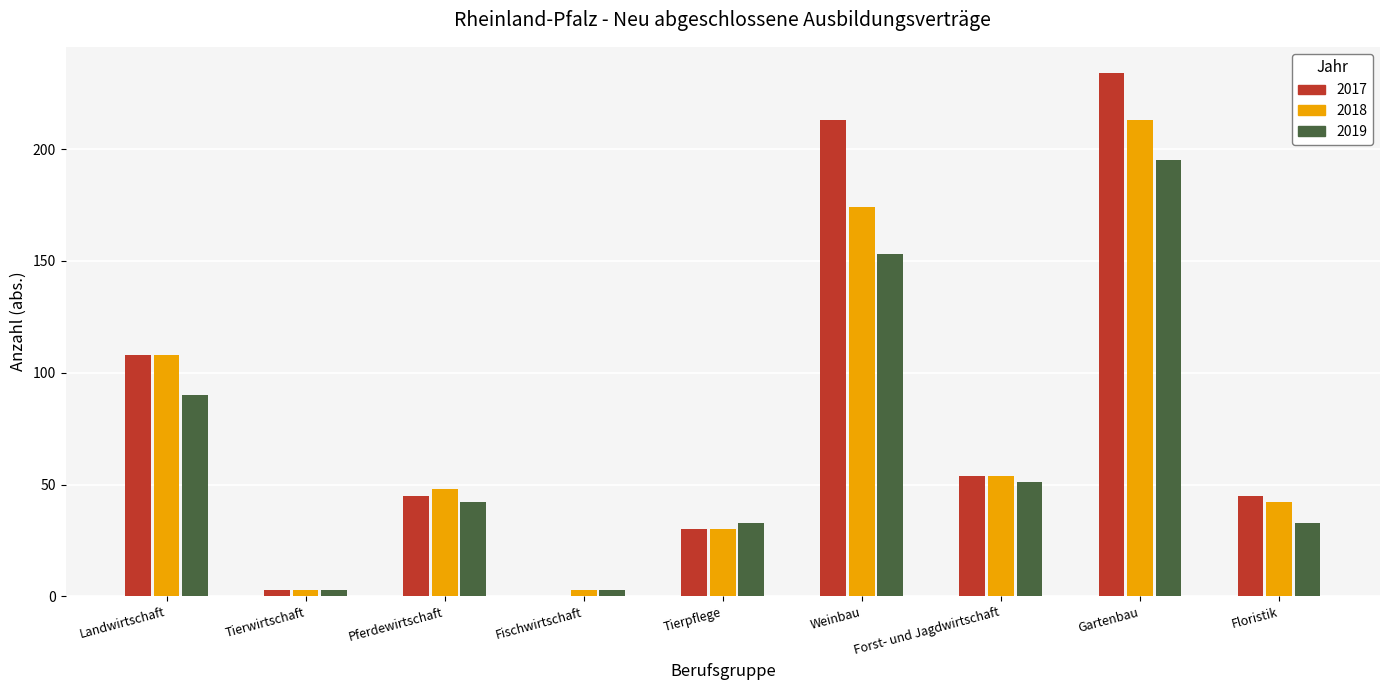

What is the sum of the 2018 values at Forst- und Jagdwirtschaft and Weinbau?

228